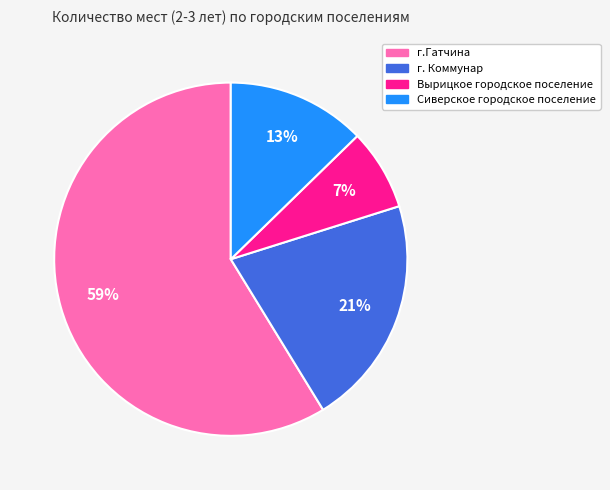

To the nearest percent, what is the average slice percentage?

25%